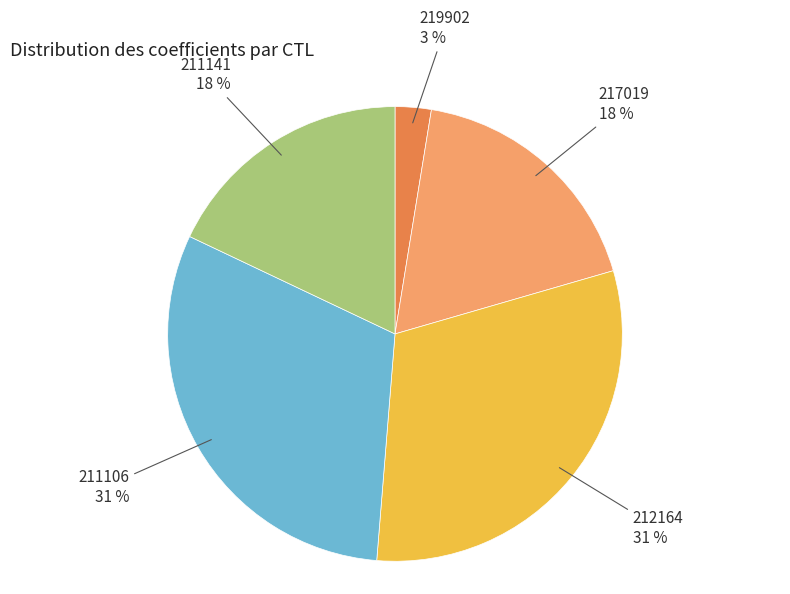

To the nearest percent, what is the difference between the largest and smallest slice percentages?

28%